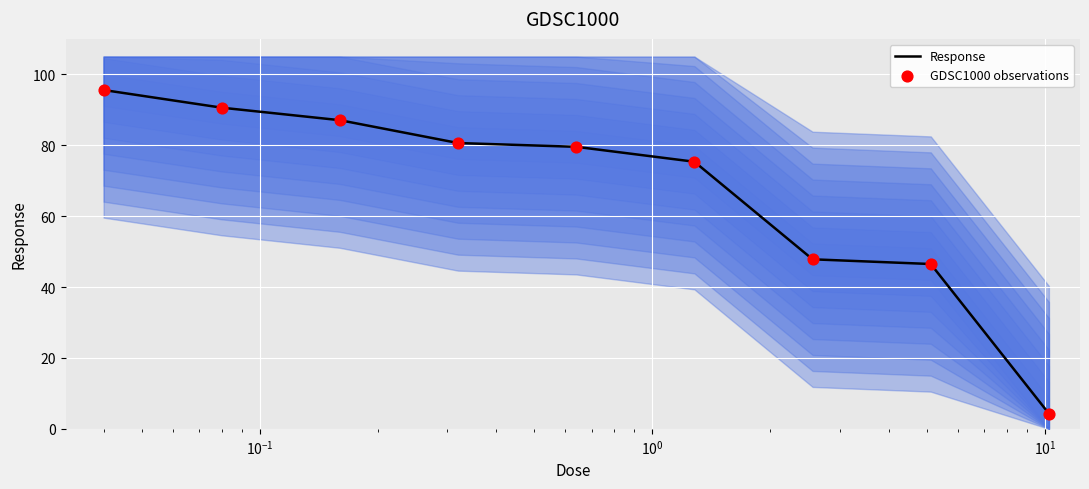

Which series contains the highest Y value?

Response